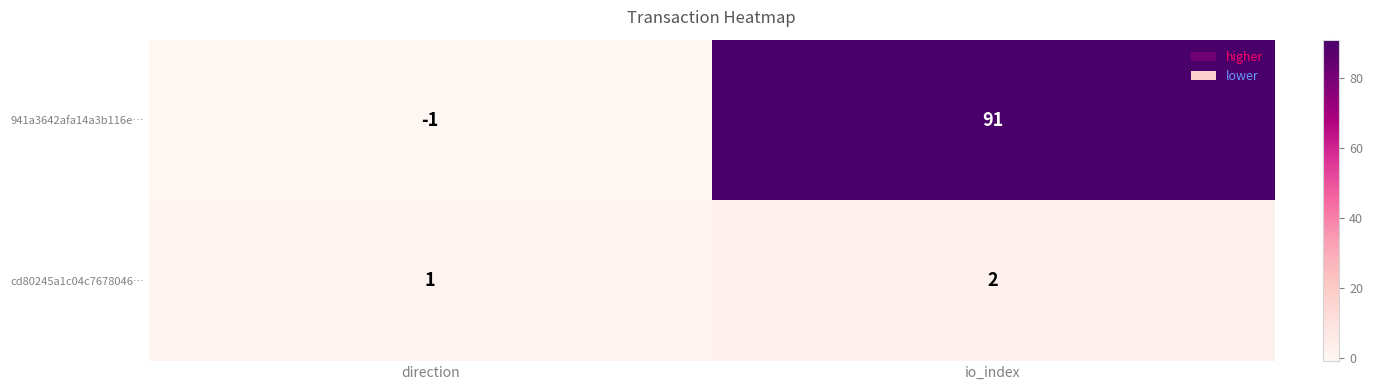

What is the average value of the 941a3642afa14a3b116e… series?

45